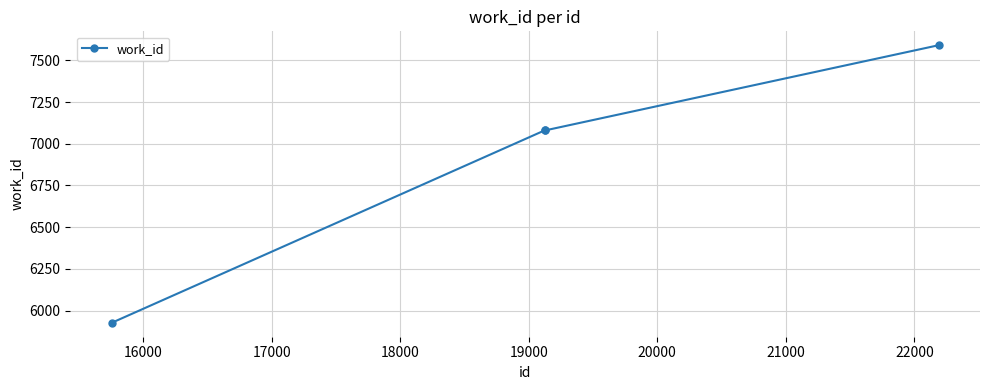

What is the difference between the maximum and second lowest values?

511